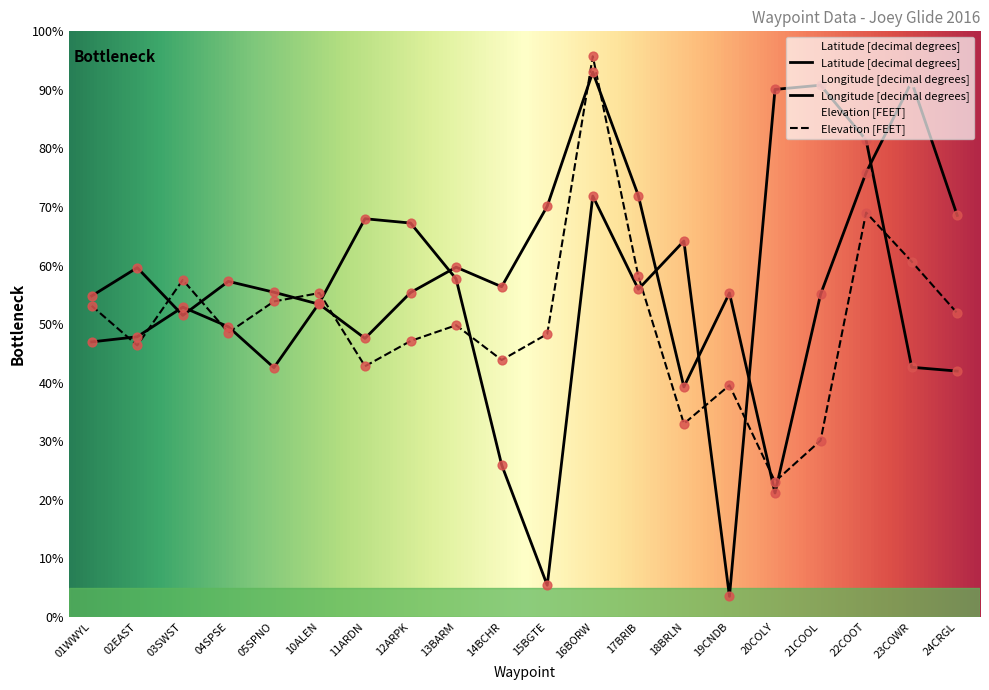

At which category is the sum across all series the highest?

16BORW